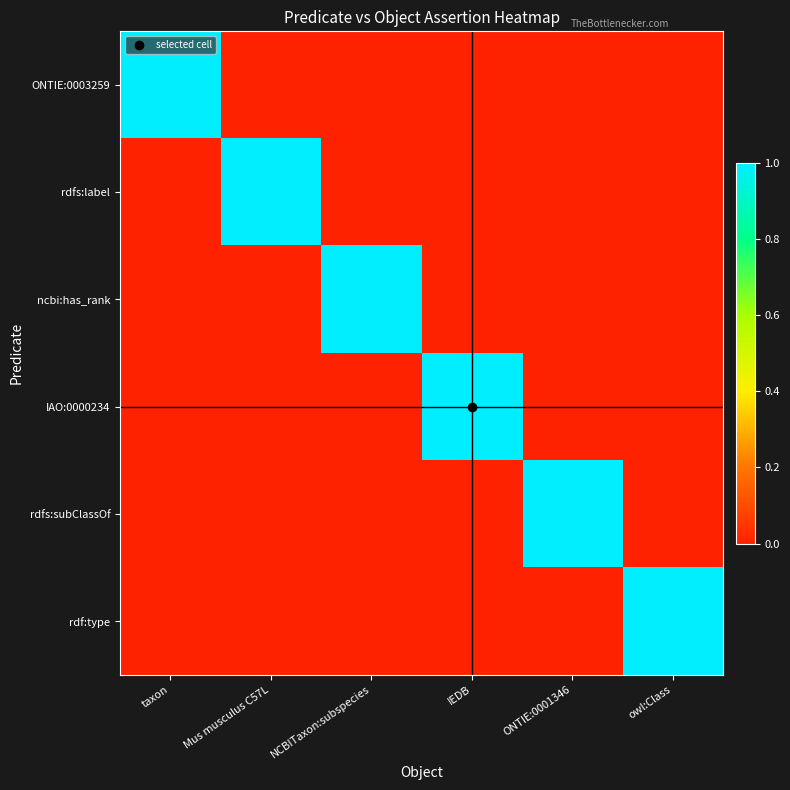

Which category has the lowest value across all series?

Mus musculus C57L